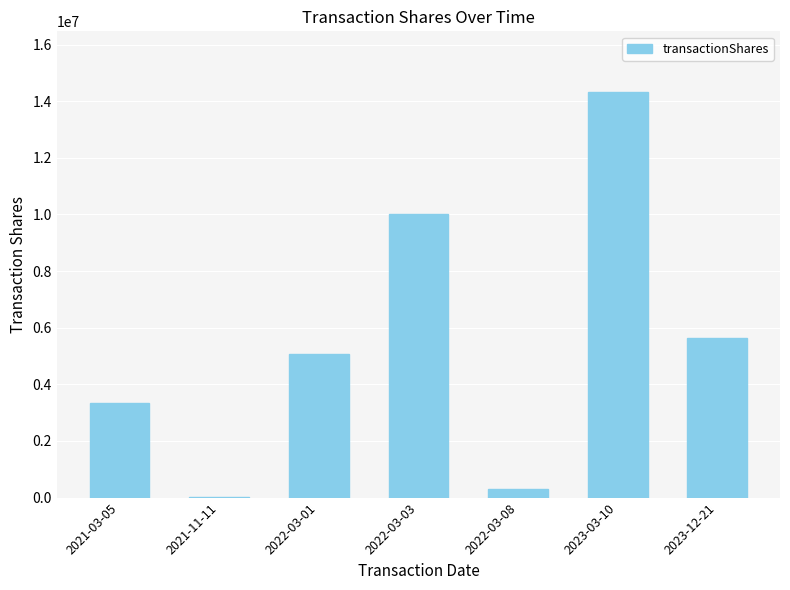

Where is the data nearest to the value 7179083?

2023-12-21